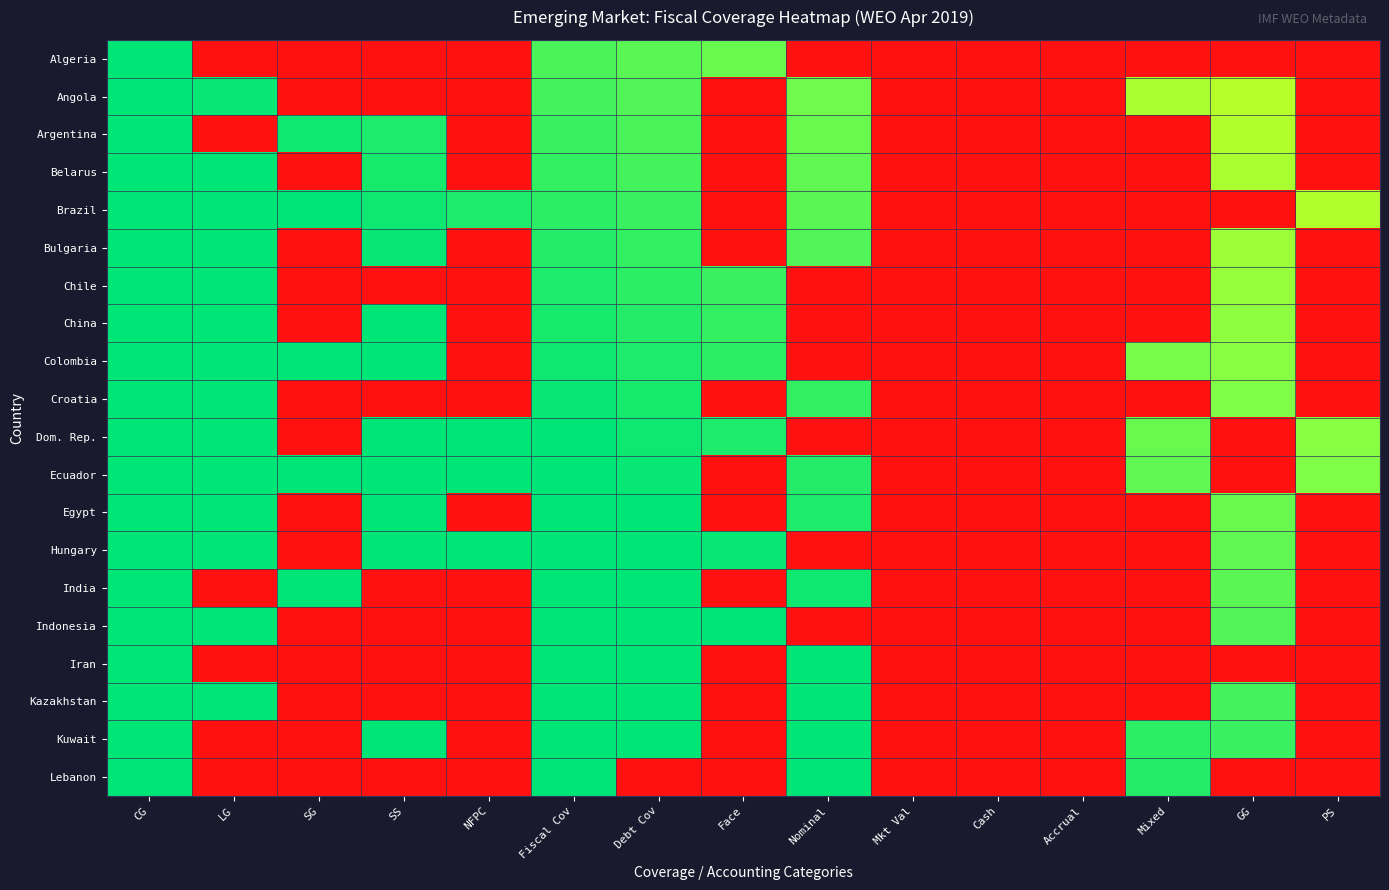

At which category is the sum across all series the highest?

CG